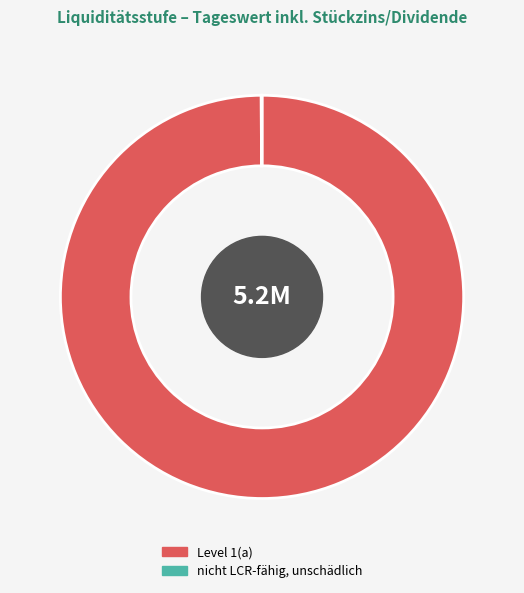

Is it true that Level 1(a) is 100% of the pie?

True